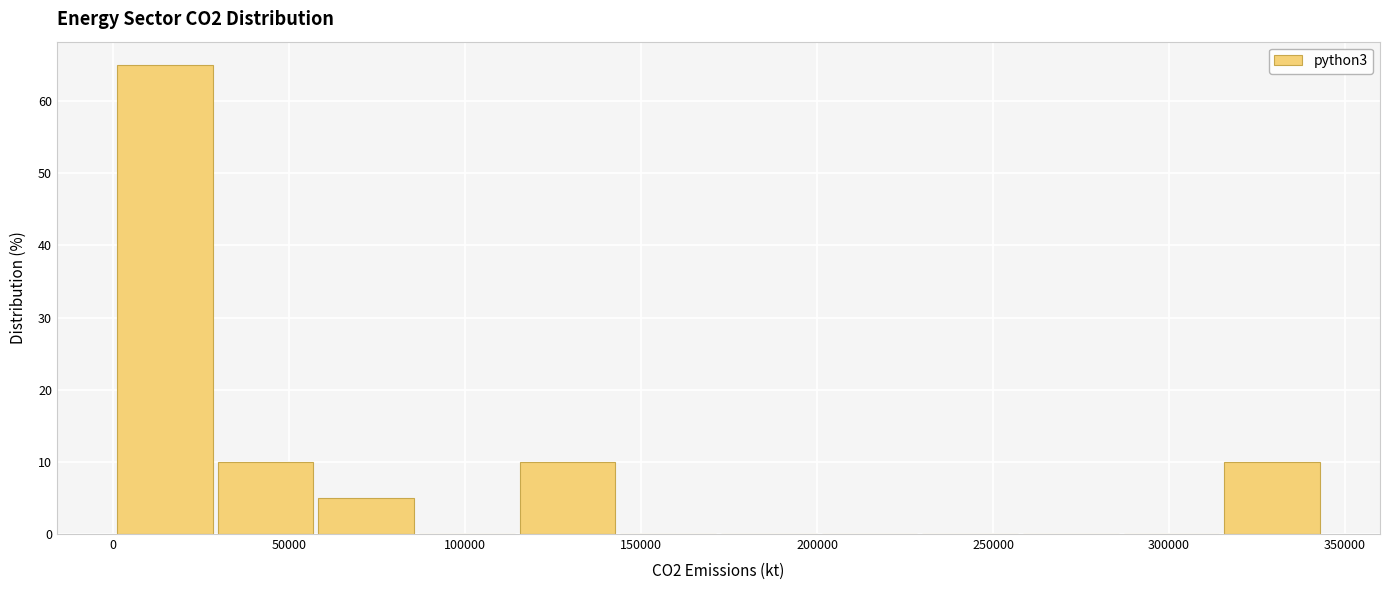

Reading left to right, list every bar in this chart as the range it spans on the x-axis followed by its height. Neither the bar edges nor the heights are printed on the chart, so give them approximately, as read against the axes.

0 to 30000: 65
30000 to 60000: 10
60000 to 85000: 5
85000 to 115000: 0
115000 to 145000: 10
145000 to 170000: 0
170000 to 200000: 0
200000 to 230000: 0
230000 to 260000: 0
260000 to 285000: 0
285000 to 315000: 0
315000 to 345000: 10